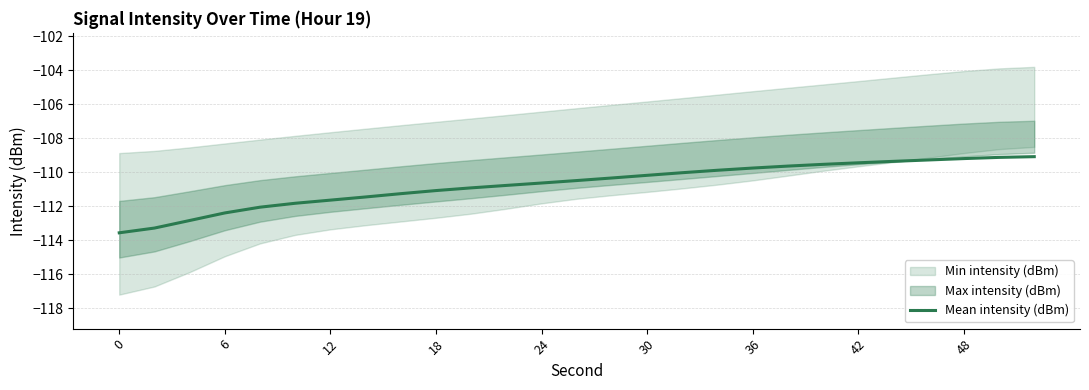

What is the difference between the second highest and second lowest values?

4.2